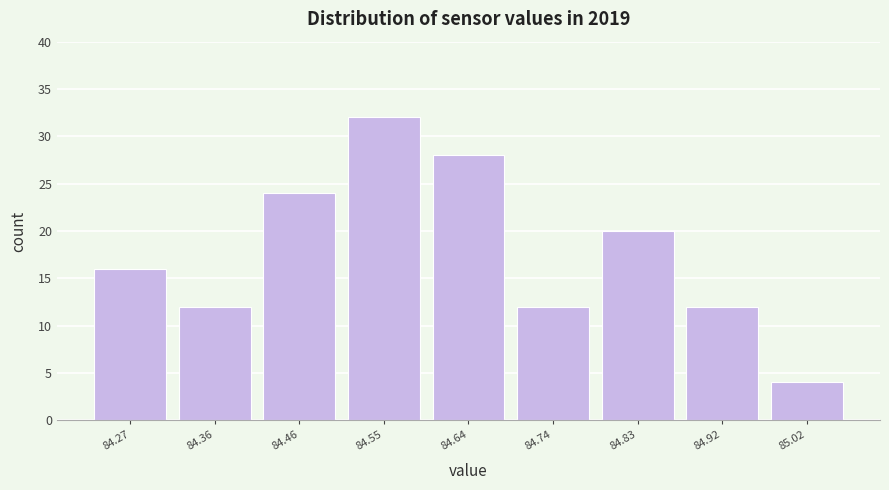

Reading left to right, extract all data points from this chart.

84.27=16	84.36=12	84.46=24	84.55=32	84.64=28	84.74=12	84.83=20	84.92=12	85.02=4